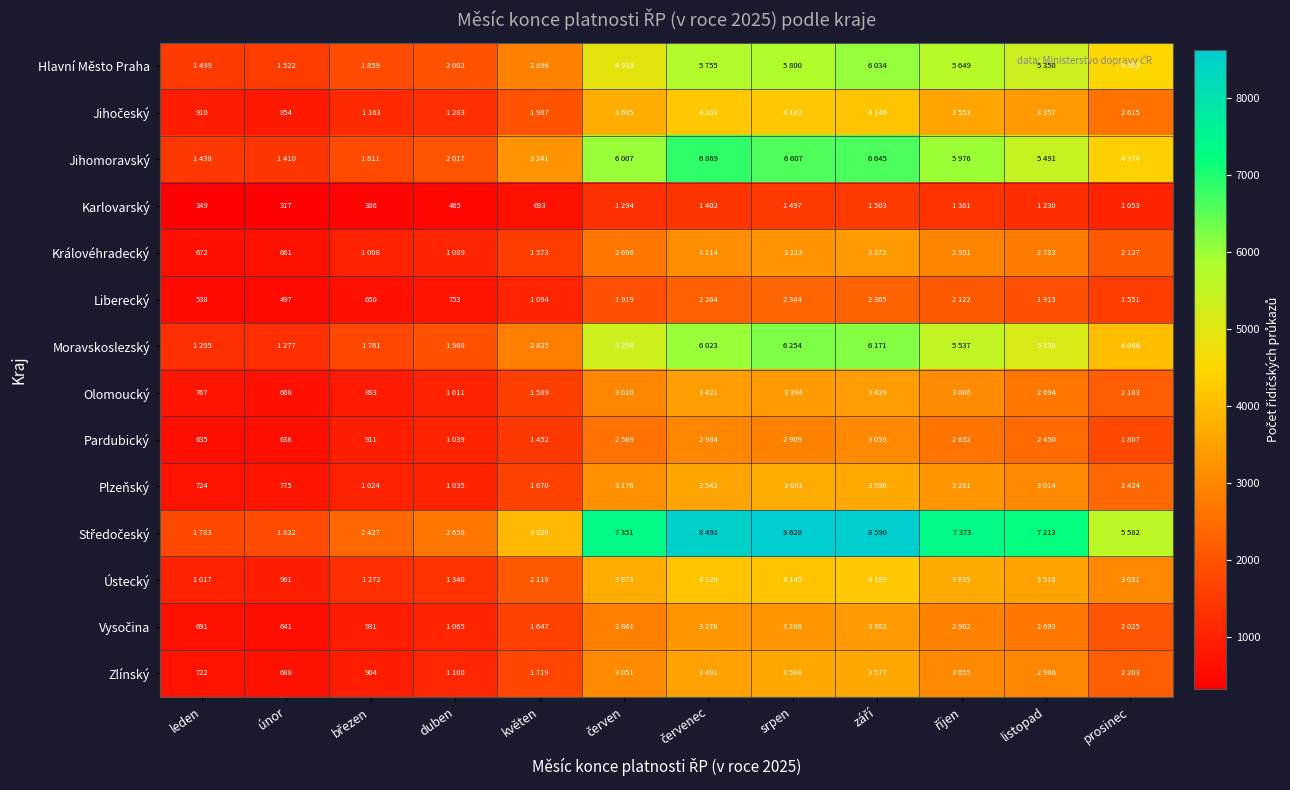

The value of Liberecký at únor is 114. True or false?

False